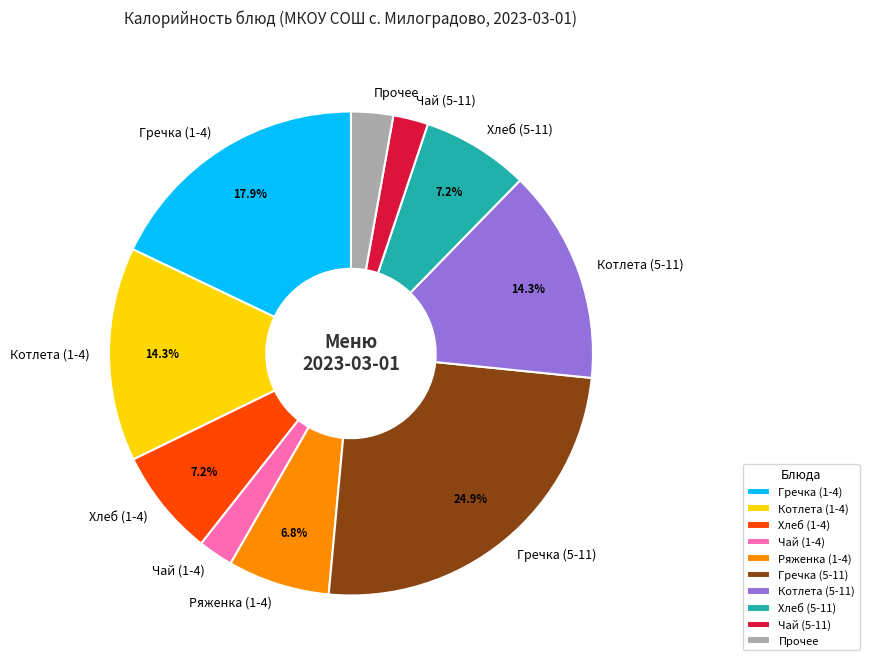

What is the total percentage of Гречка (5-11) and Ряженка (1-4)?

31.7%